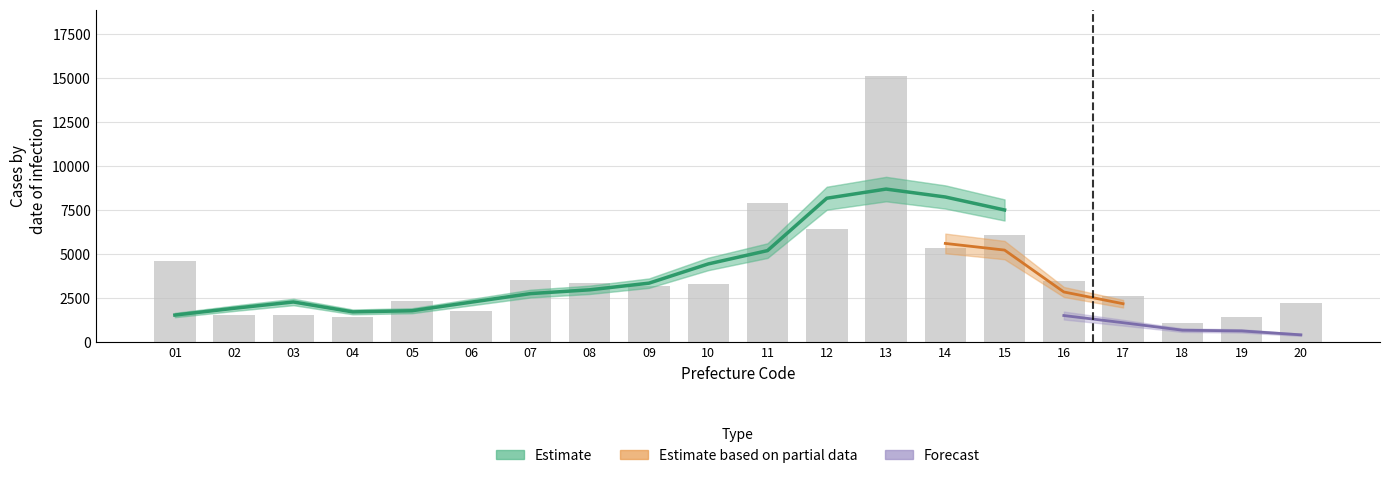

The value of Urban at 14 is 5440. True or false?

False